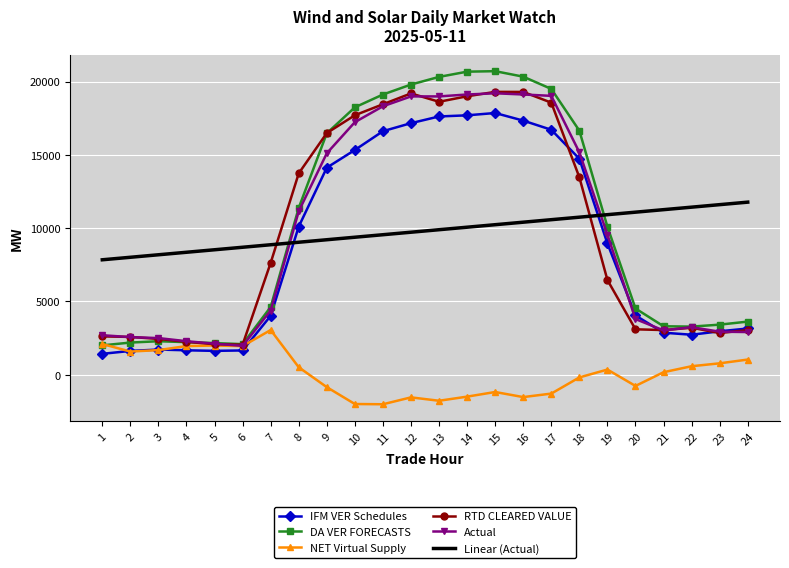

What is the greatest value displayed?

20705.2